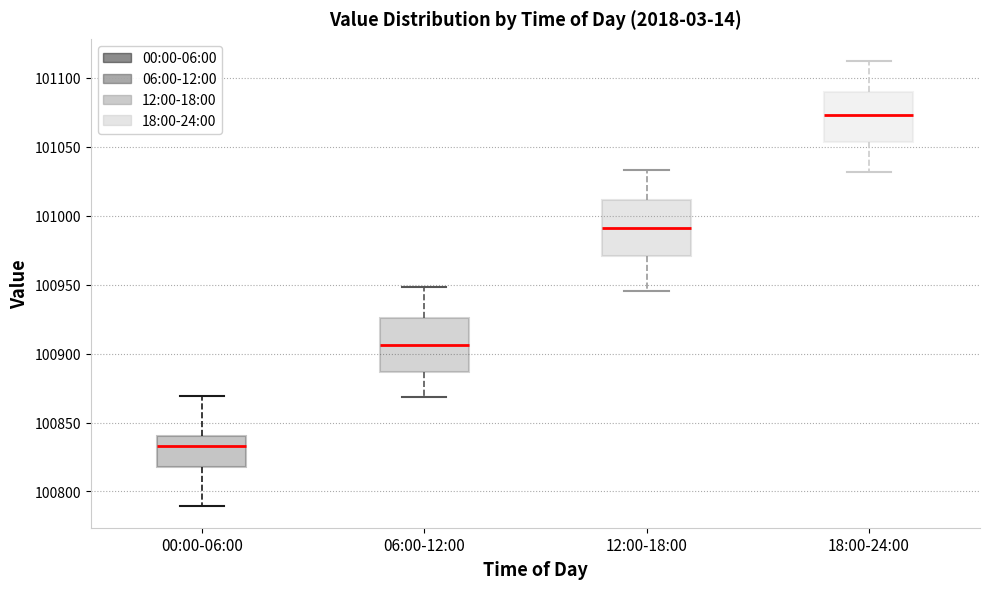

Reading left to right, transcribe this box plot: for each box, give where its median line is, the range the box spans, and where its two whiskers end, as read against the y-axis. The values are not printed on the chart, so give them approximately, as read against the axis.

00:00-06:00: median 100835, box 100820 to 100840, whiskers 100790 to 100870
06:00-12:00: median 100905, box 100885 to 100925, whiskers 100870 to 100950
12:00-18:00: median 100990, box 100970 to 101010, whiskers 100945 to 101035
18:00-24:00: median 101075, box 101055 to 101090, whiskers 101030 to 101110